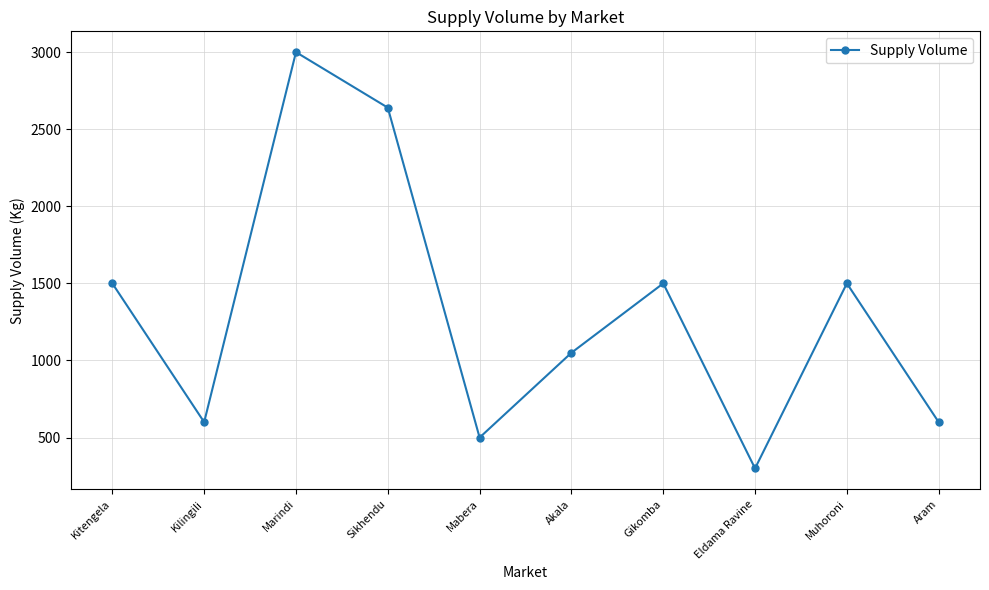

What is the value of the 10th point from the left?

600